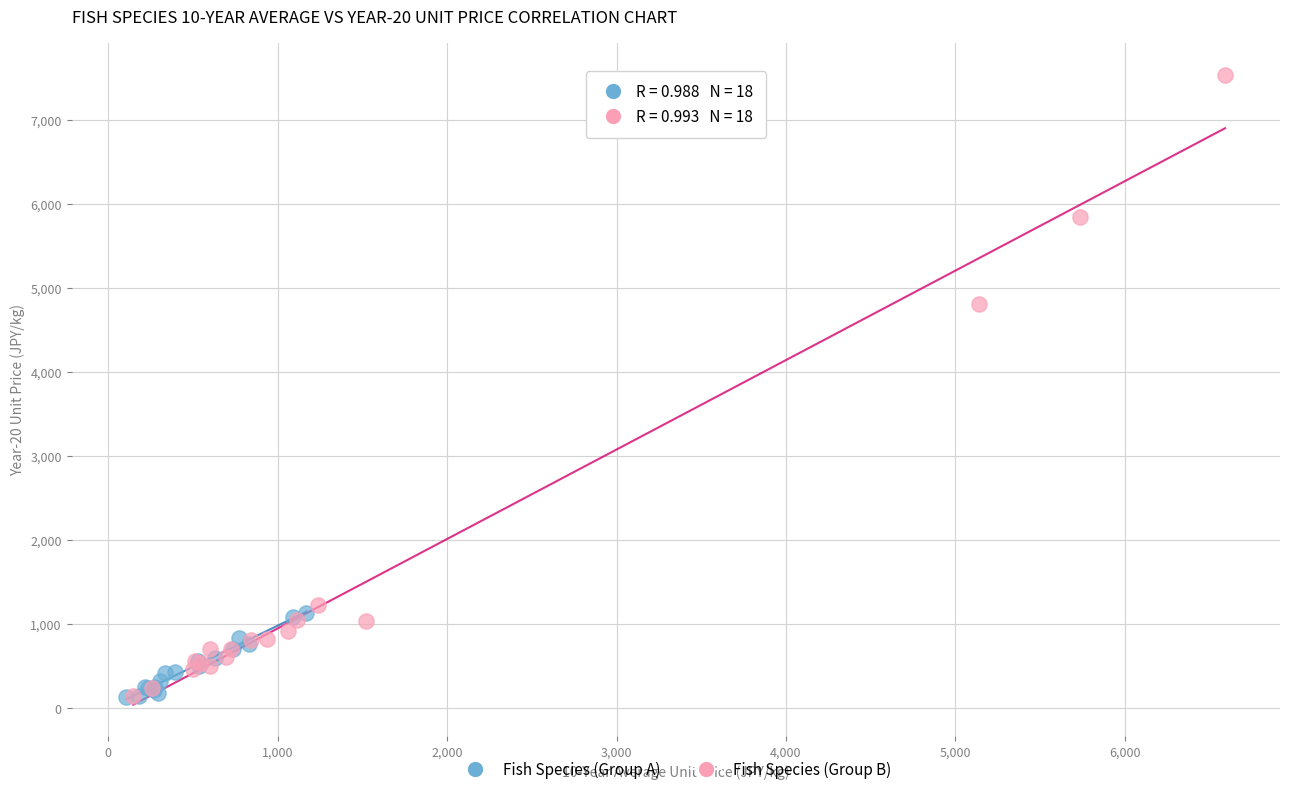

Which series contains the highest Y value?

Fish Species (Group B)